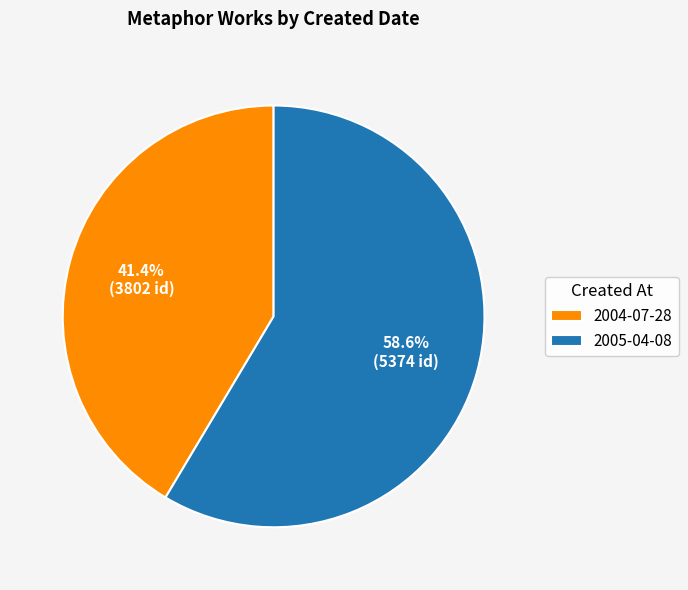

What is the majority slice?

2005-04-08